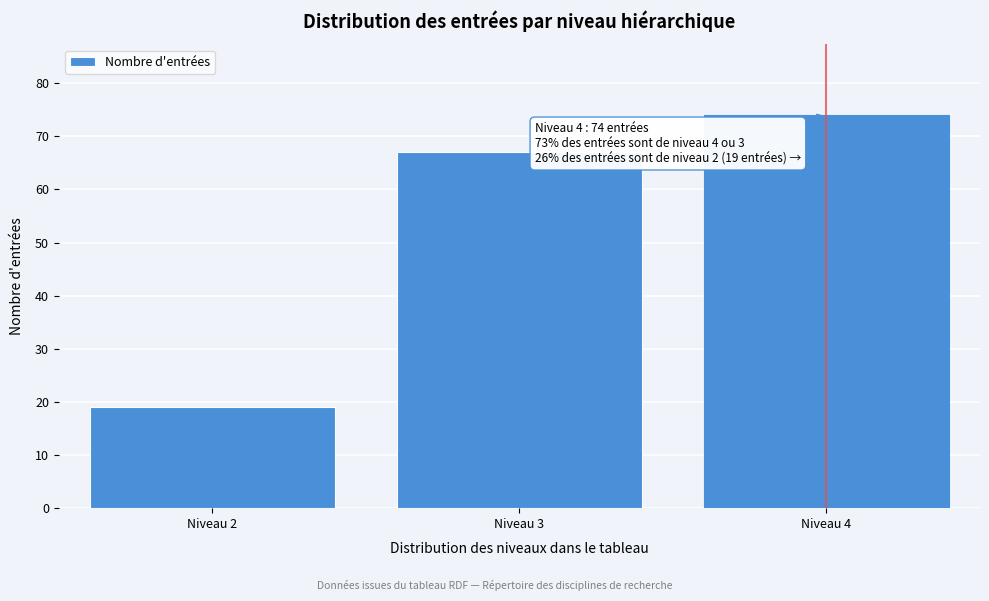

Reading left to right, extract all data points from this chart.

19	67	74